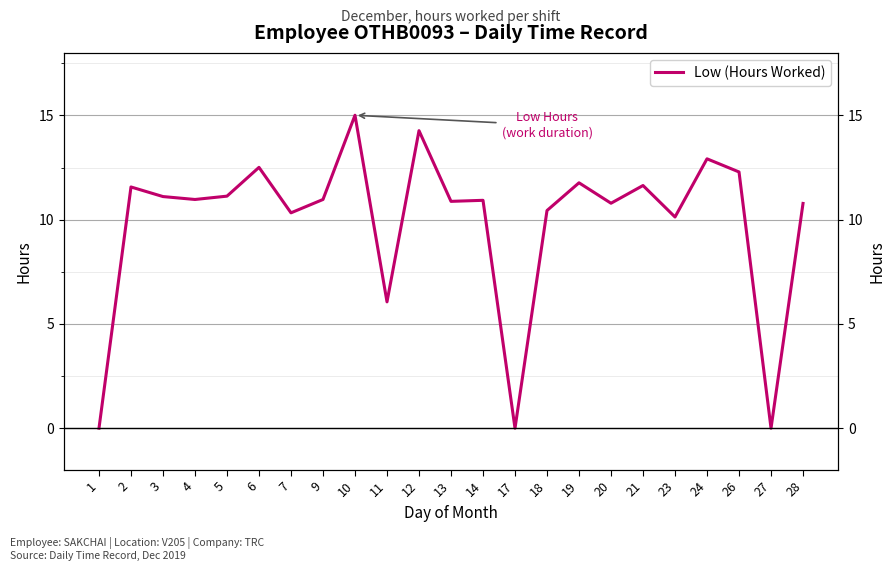

How many series are shown in this chart?

1